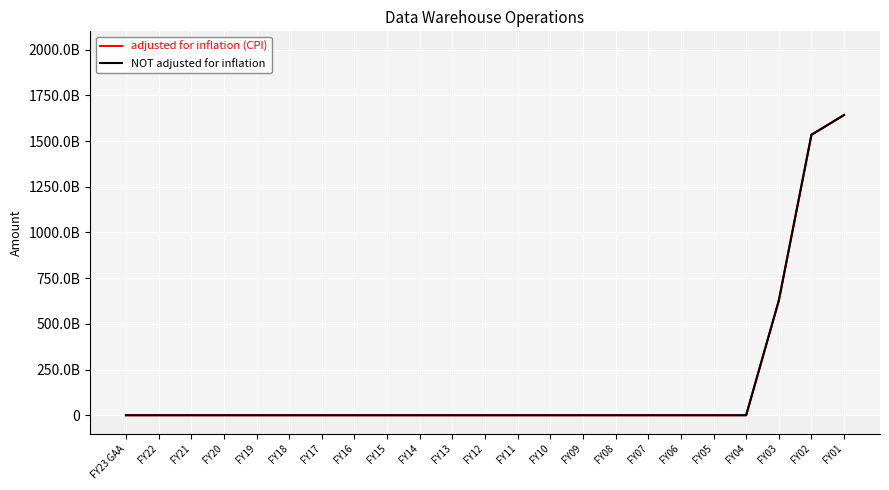

What is the difference between the maximum and minimum values in the NOT adjusted for inflation series?

1642460978777